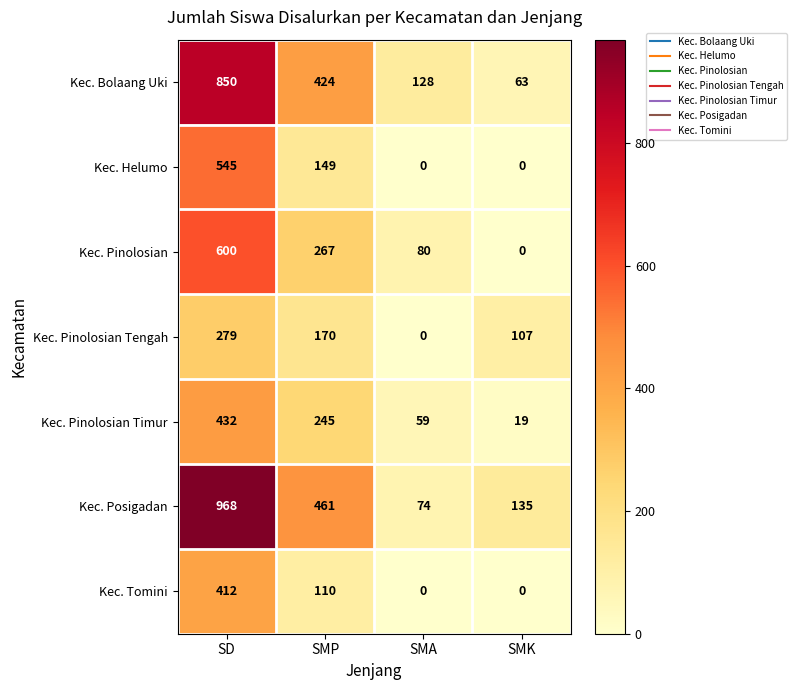

Reading left to right, what are all the values shown in this chart?

Kec. Bolaang Uki: SD=850	SMP=424	SMA=128	SMK=63
Kec. Helumo: SD=545	SMP=149	SMA=0	SMK=0
Kec. Pinolosian: SD=600	SMP=267	SMA=80	SMK=0
Kec. Pinolosian Tengah: SD=279	SMP=170	SMA=0	SMK=107
Kec. Pinolosian Timur: SD=432	SMP=245	SMA=59	SMK=19
Kec. Posigadan: SD=968	SMP=461	SMA=74	SMK=135
Kec. Tomini: SD=412	SMP=110	SMA=0	SMK=0